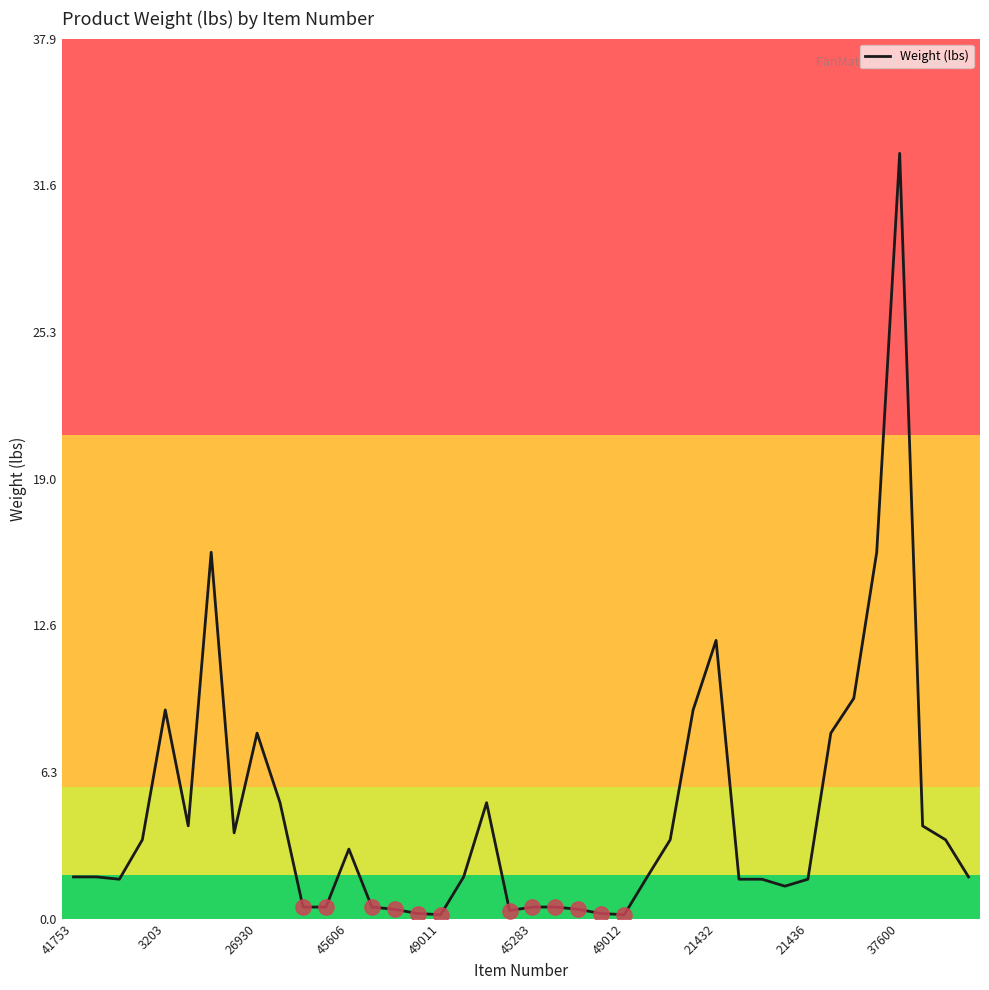

What is the difference between the maximum and minimum values?

32.8